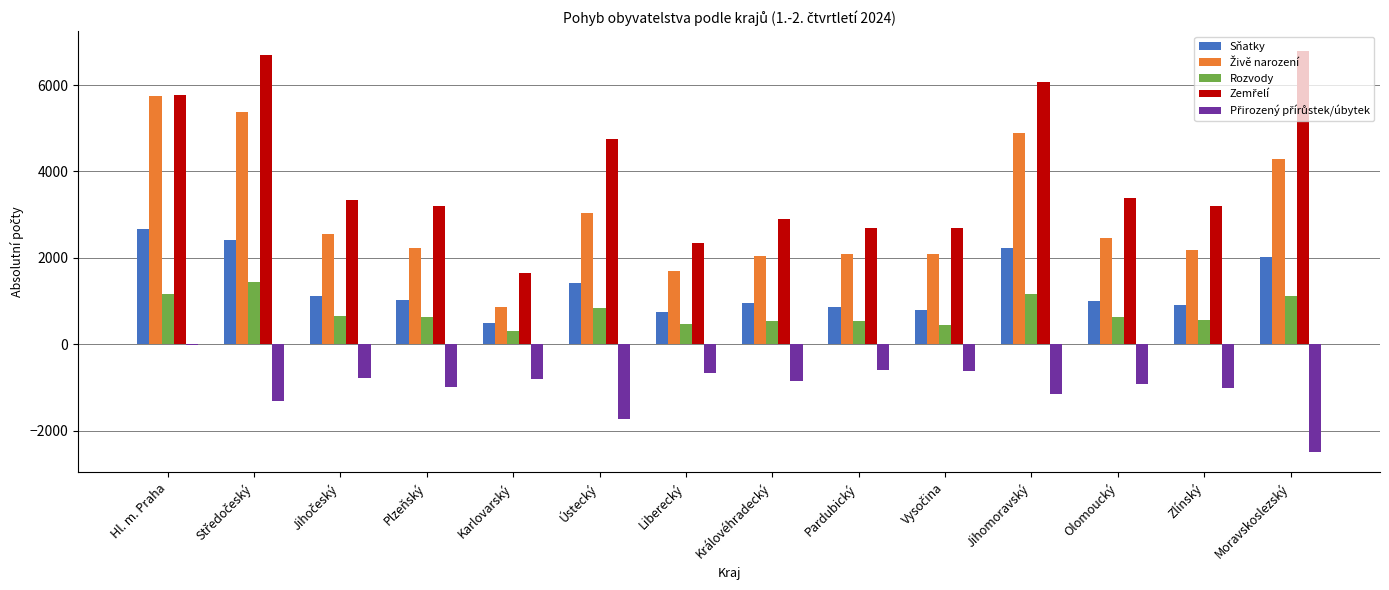

How many distinct data groups are displayed?

5